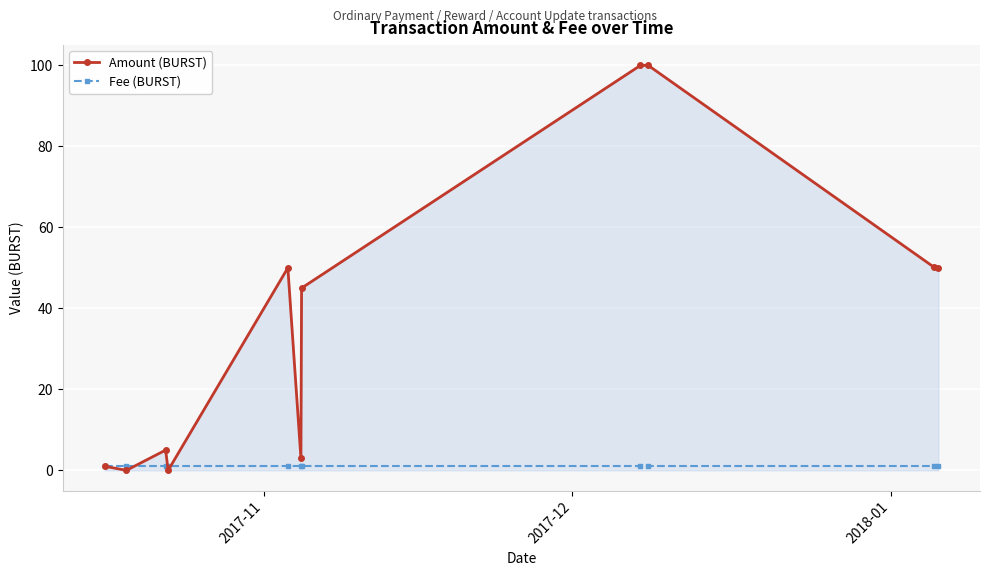

Rank the series by their average value, from lowest to highest.

Fee (BURST), Amount (BURST)